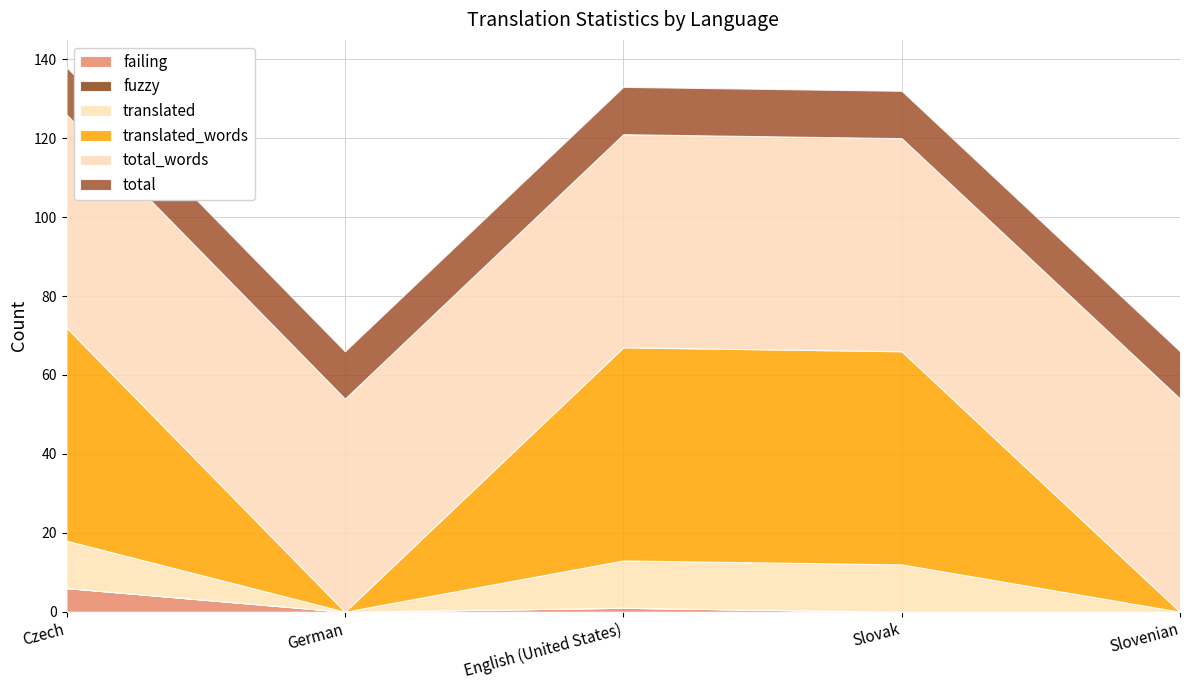

List the series in order of their peak value, lowest first.

fuzzy, failing, translated, total, translated_words, total_words